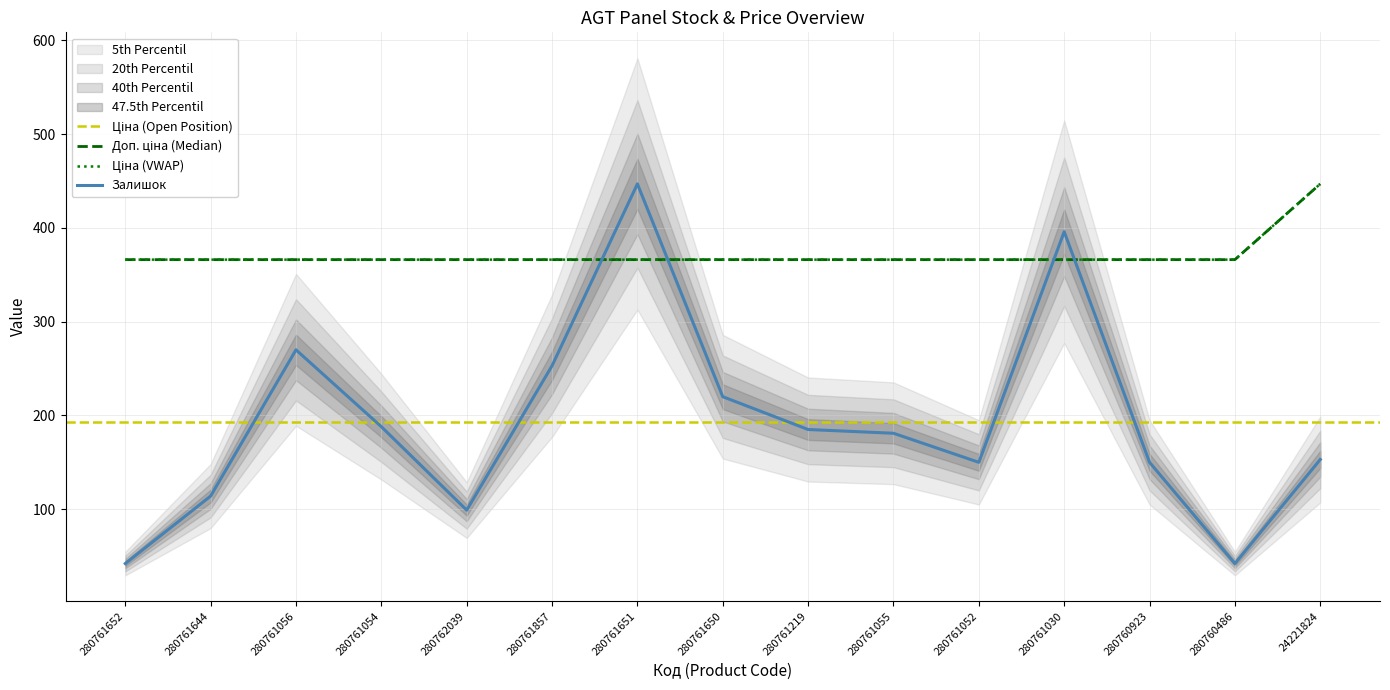

True or false: Ціна and Залишок cross at least once.

True